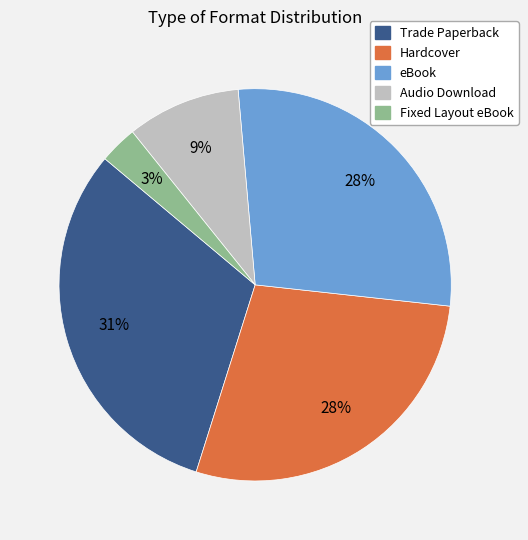

Is it true that Audio Download is 19% of the pie?

False